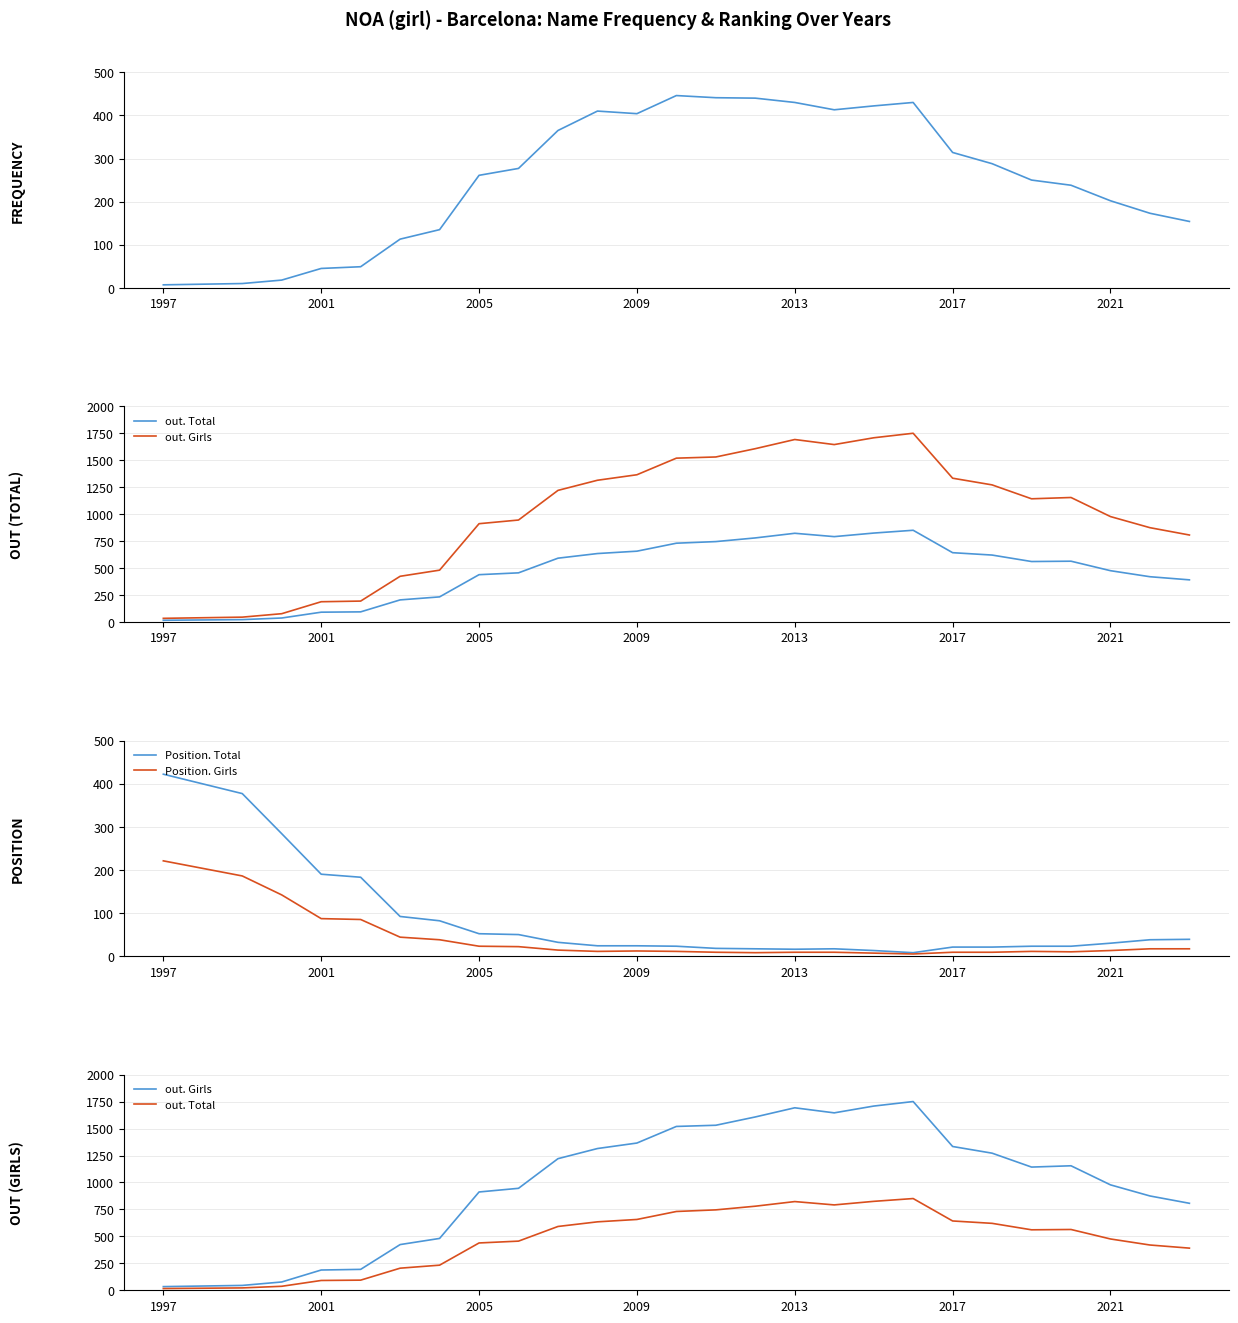

At which label does Position. Girls reach its peak?

1997